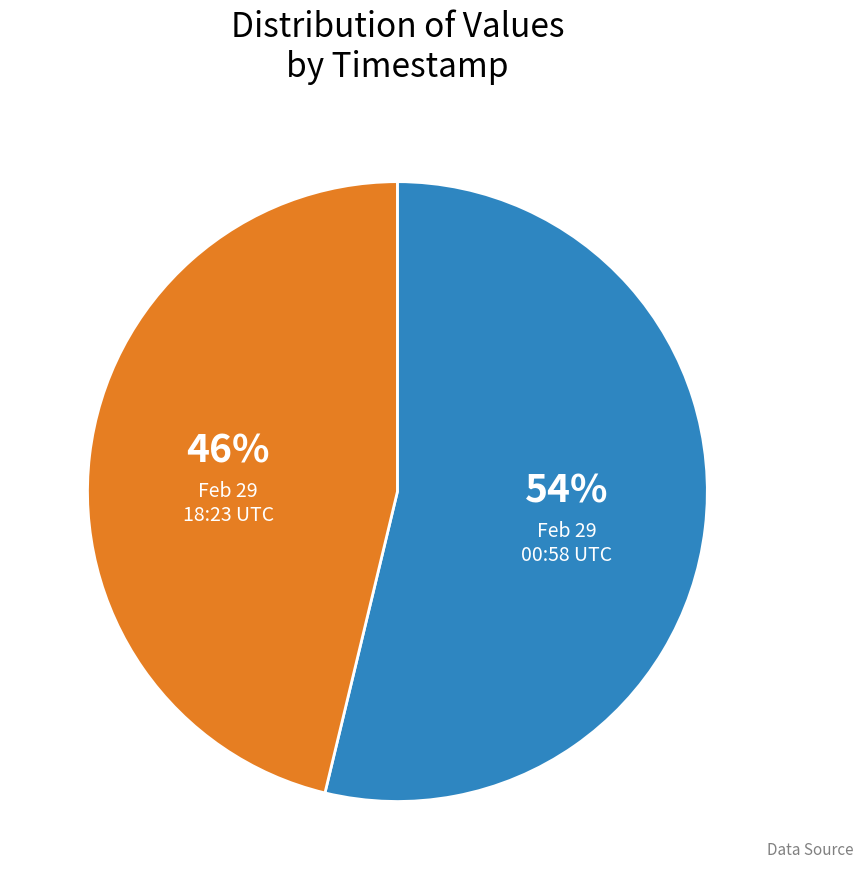

To the nearest percent, what portion does Feb 29 00:58 UTC represent?

54%